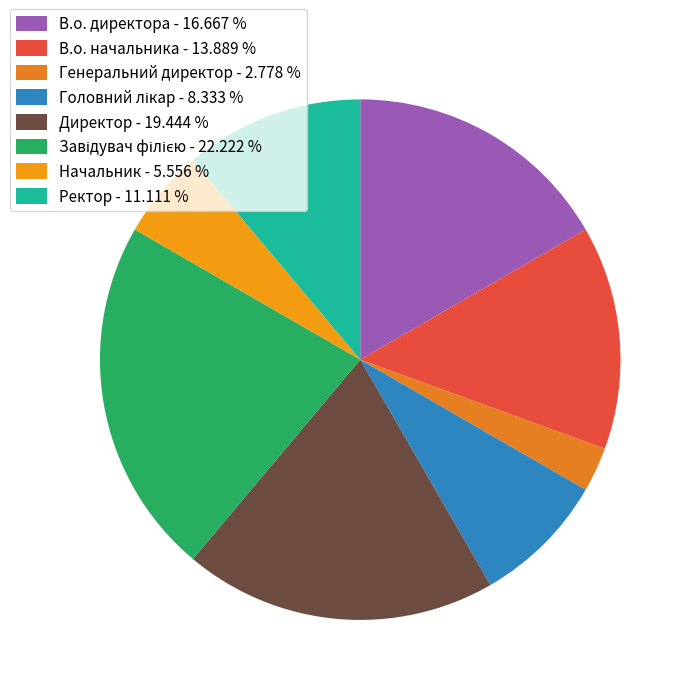

Which category has the smallest portion of the pie?

Генеральний директор